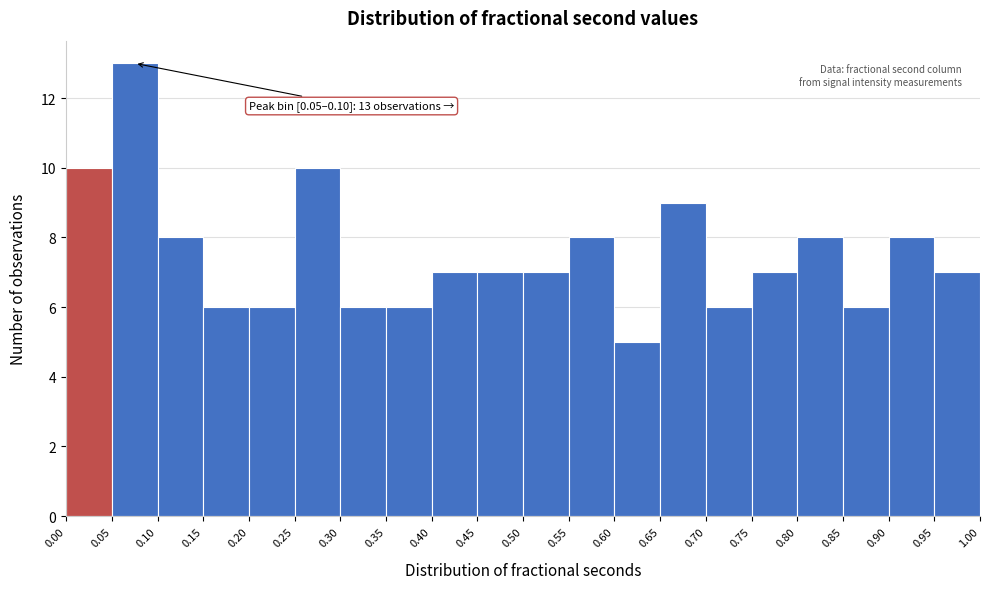

Which range on the x-axis has the tallest bar?

0.05 to 0.10